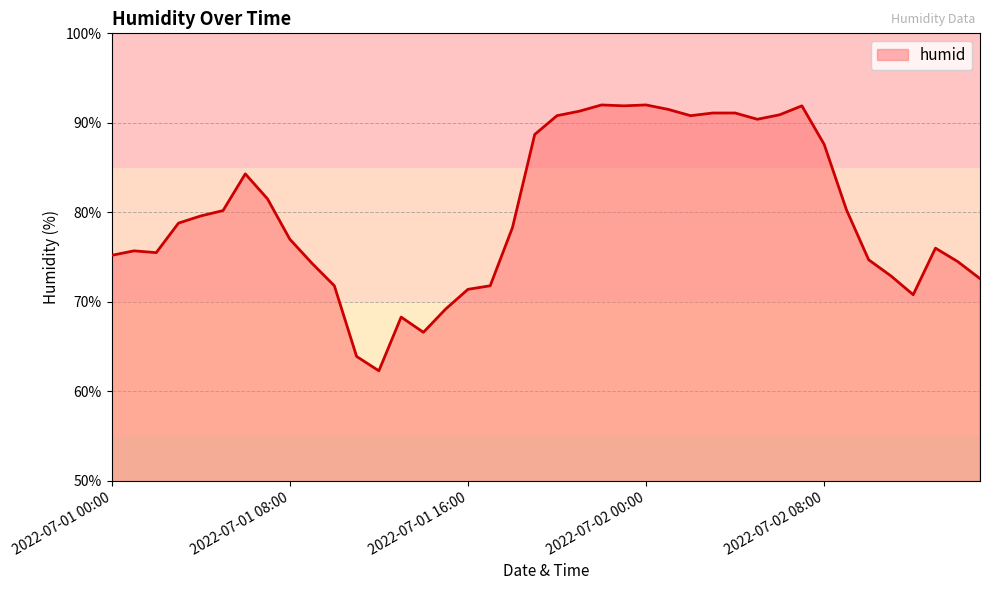

What is the greatest value displayed?

92.0